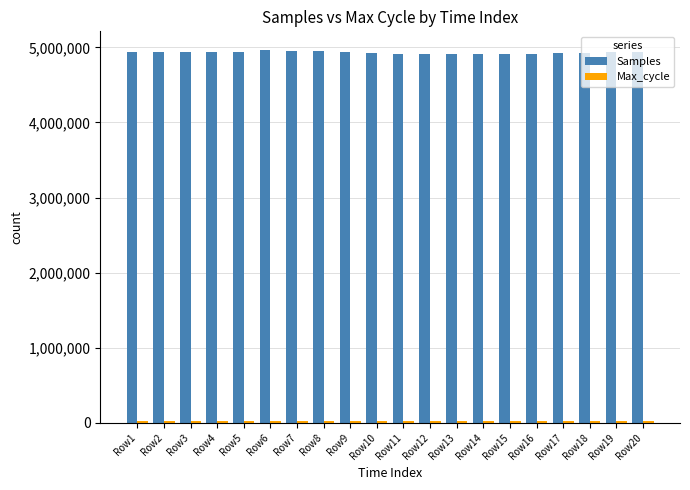

Which series has the widest spread of values?

Samples